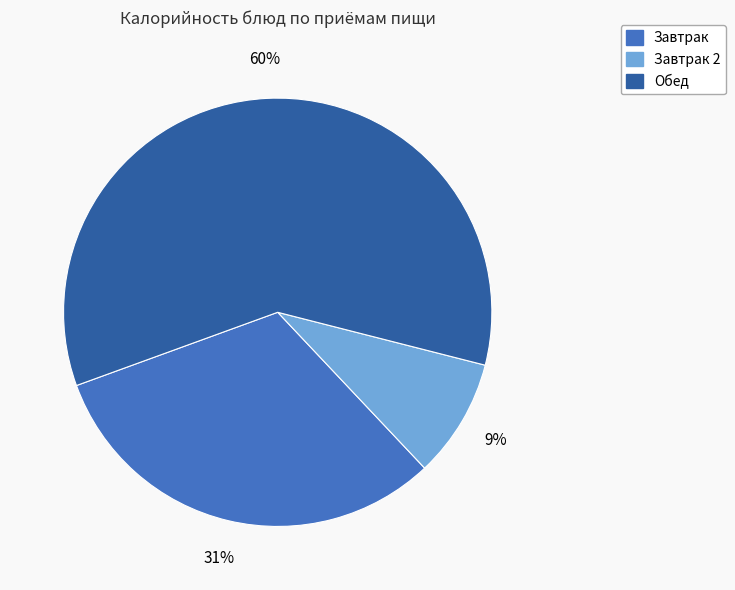

Is there any slice that represents more than half of the pie?

Yes